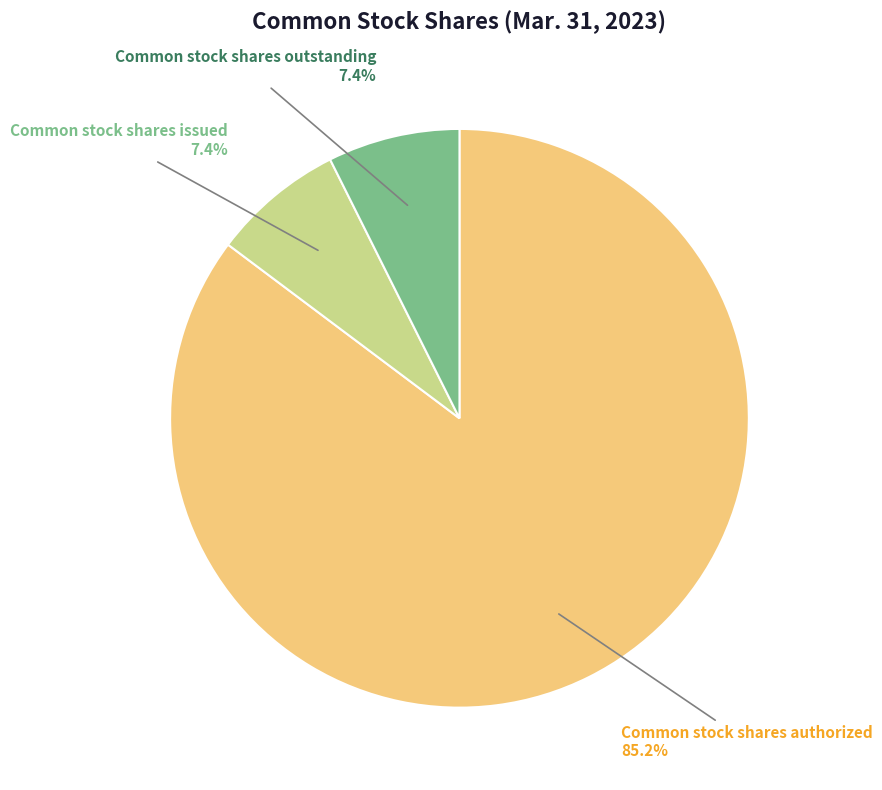

Between Common stock shares issued and Common stock shares authorized, which is larger?

Common stock shares authorized